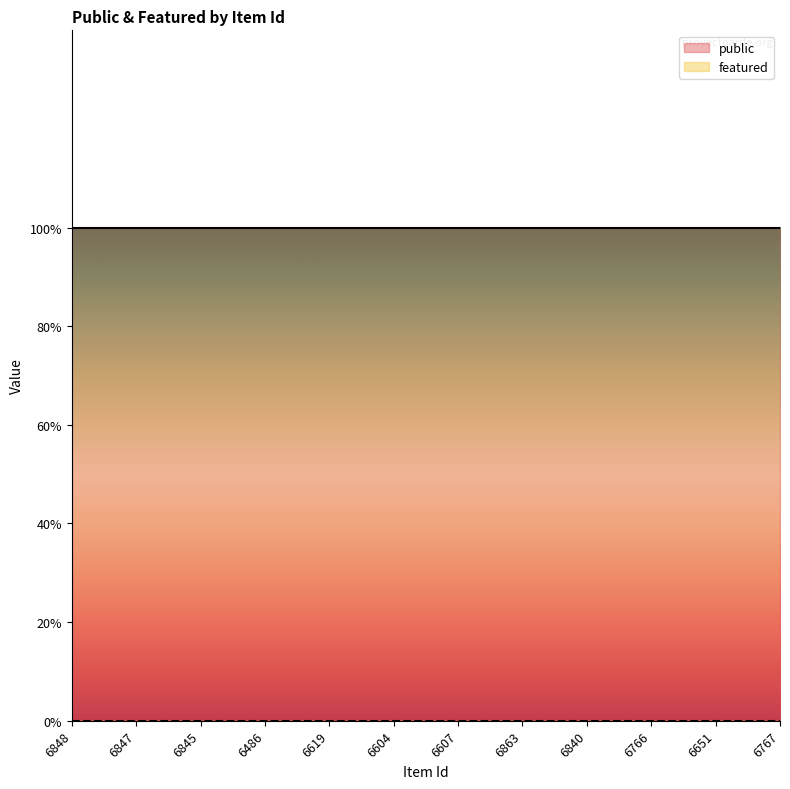

What is the average value of the public series?

1